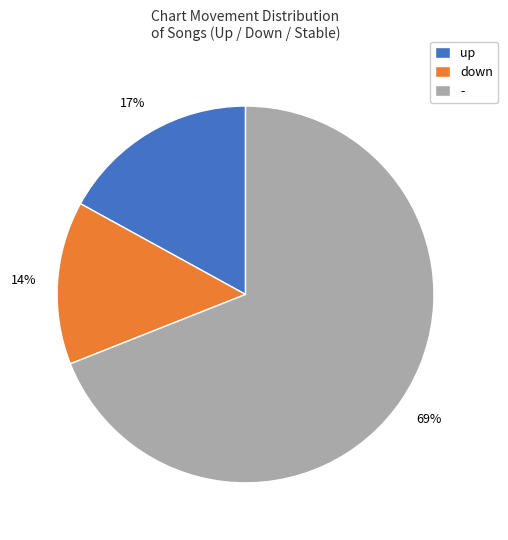

Between down and up, which is larger?

up